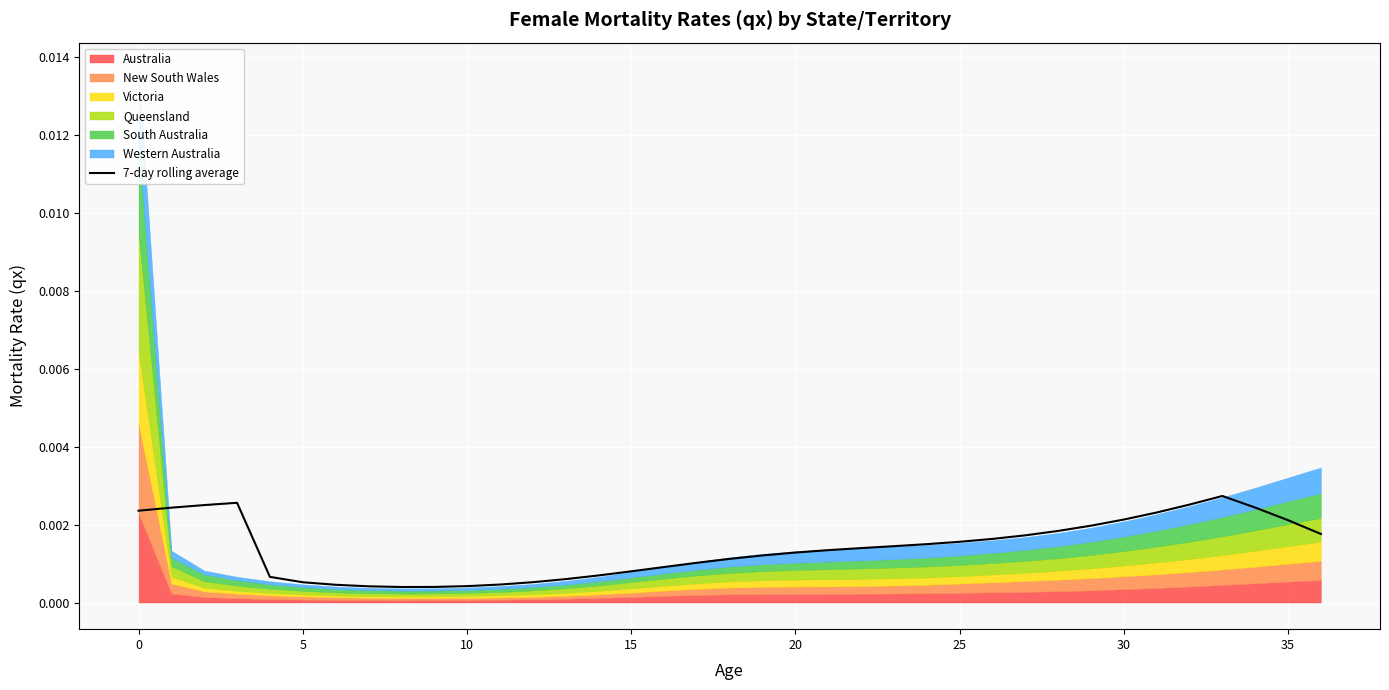

How many categories are shown in the chart?

37